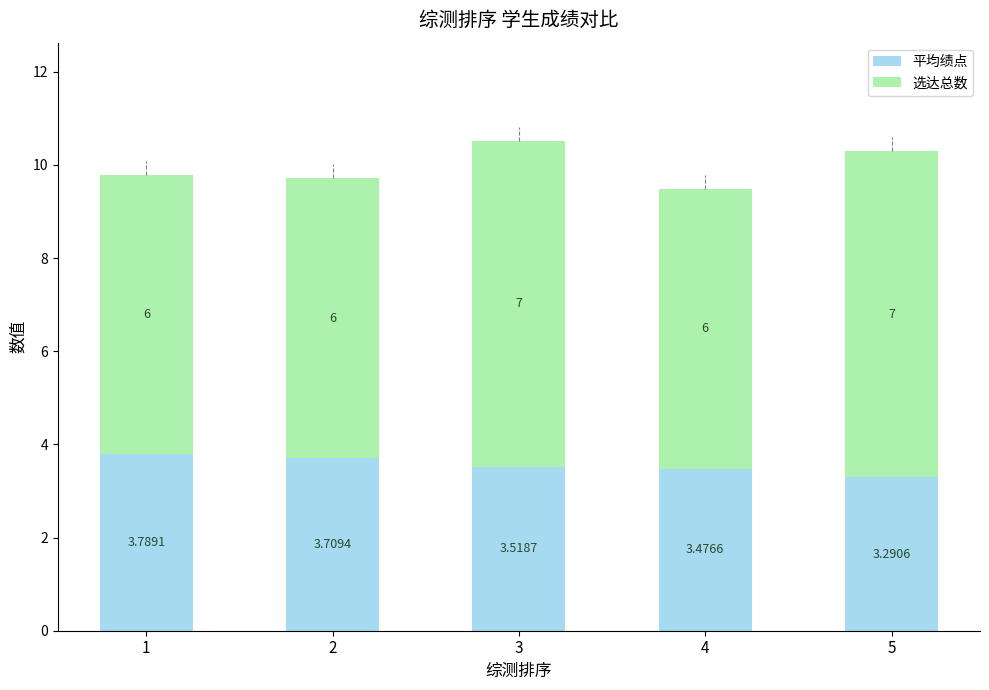

List the labels in order of 平均绩点 value, smallest first.

5, 4, 3, 2, 1